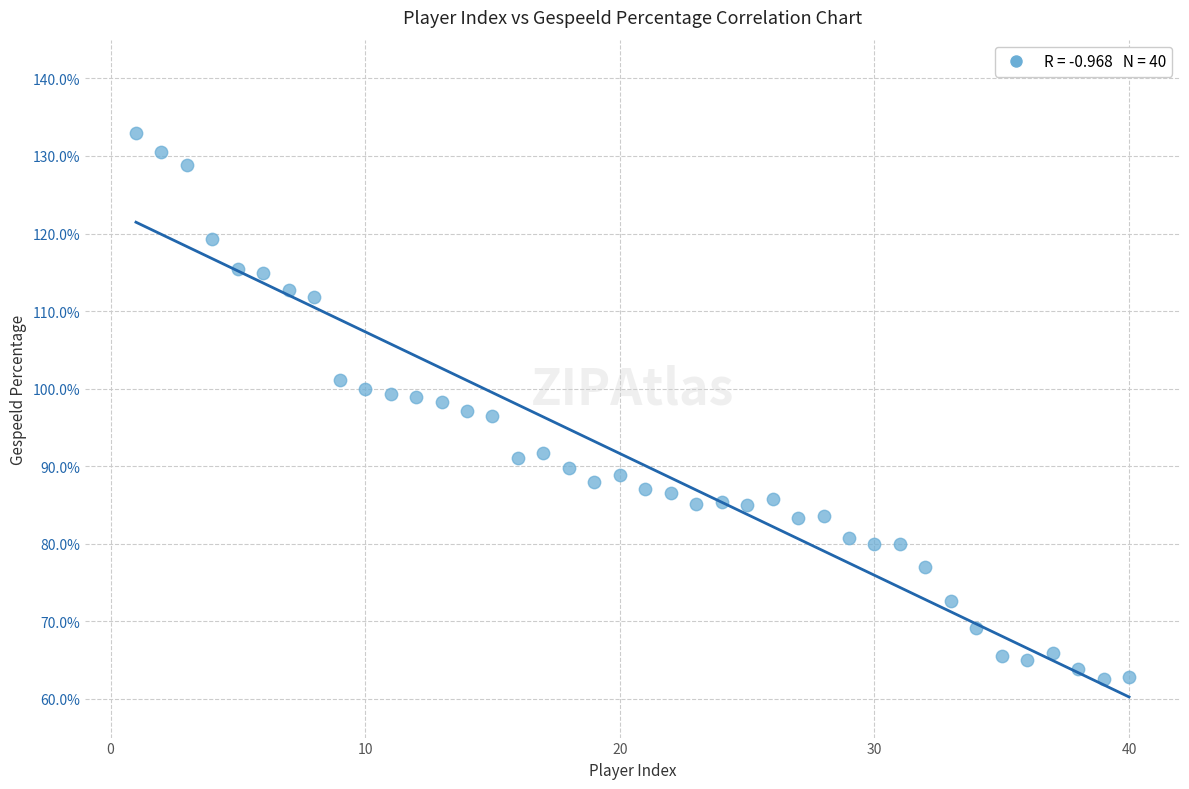

What is the range of X values (max minus min)?

39.0